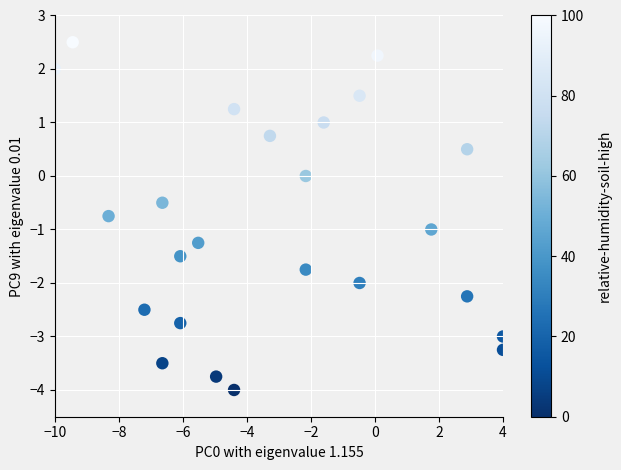

What is the range of Y values (max minus min)?

6.5